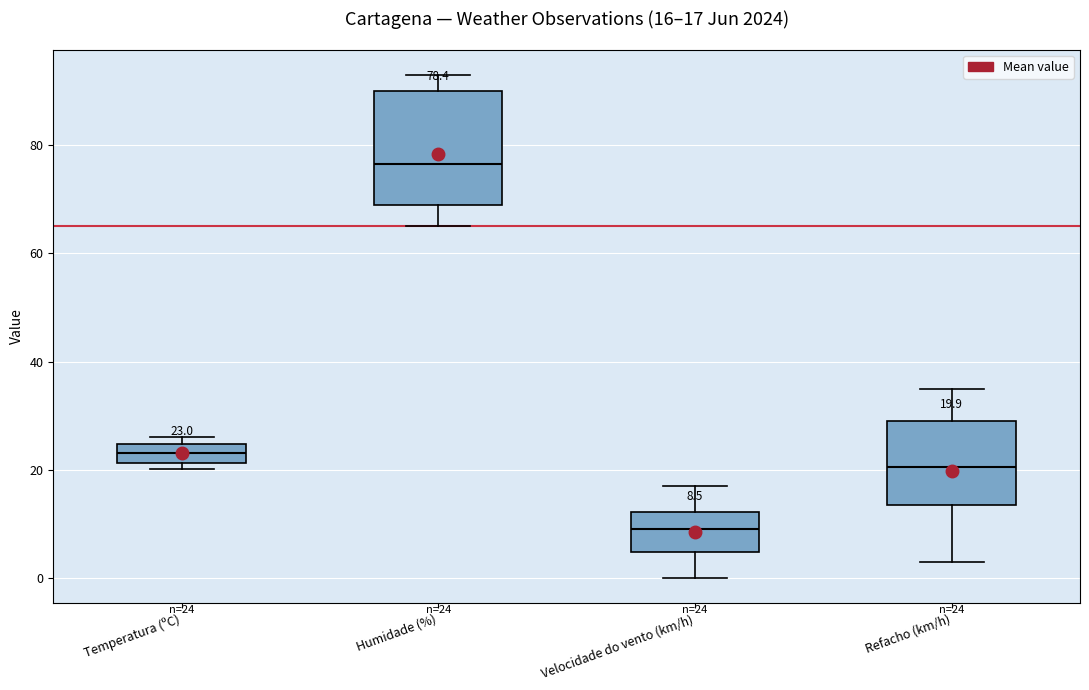

Which box is the tallest, from its lower edge to its upper edge?

Humidade (%)